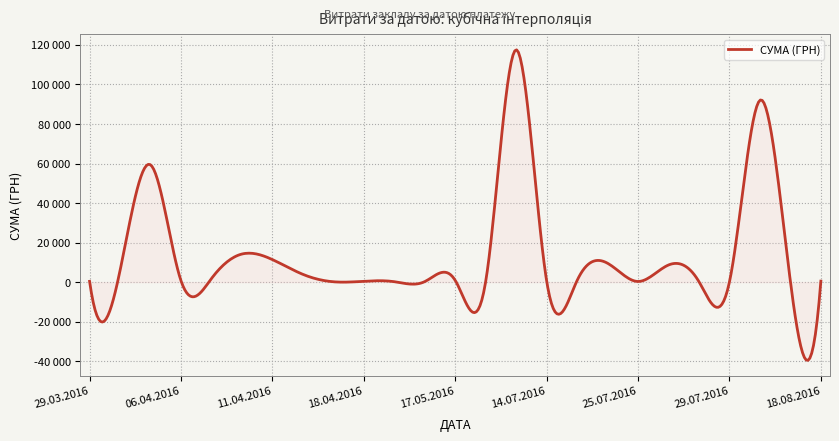

How many interior local valleys (lower than both neighbors) does the data have?

15